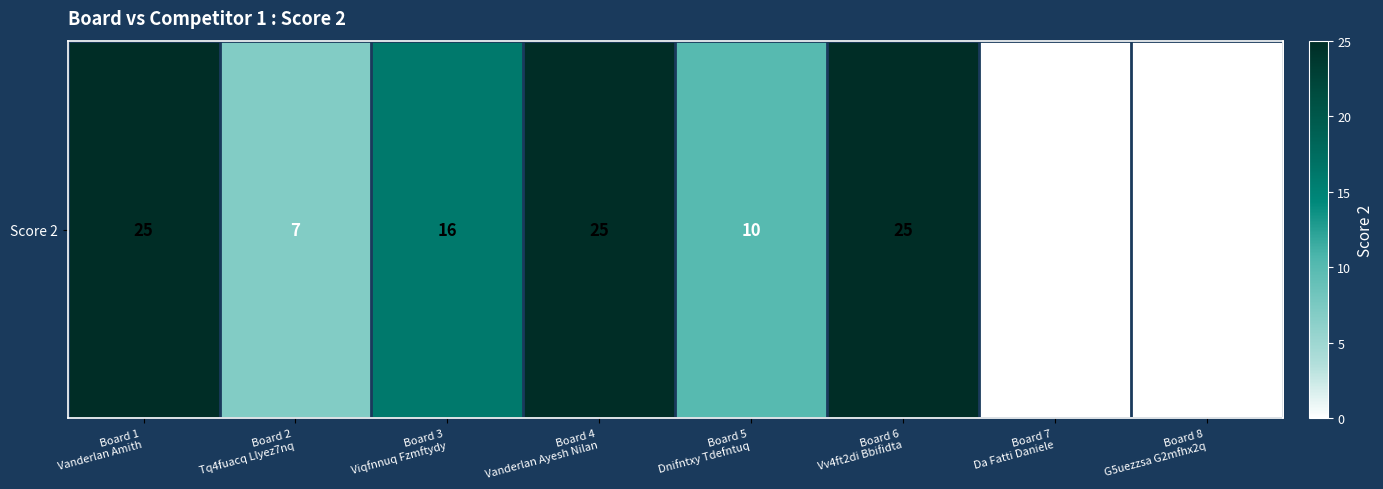

How many values are between 7 and 25?

6